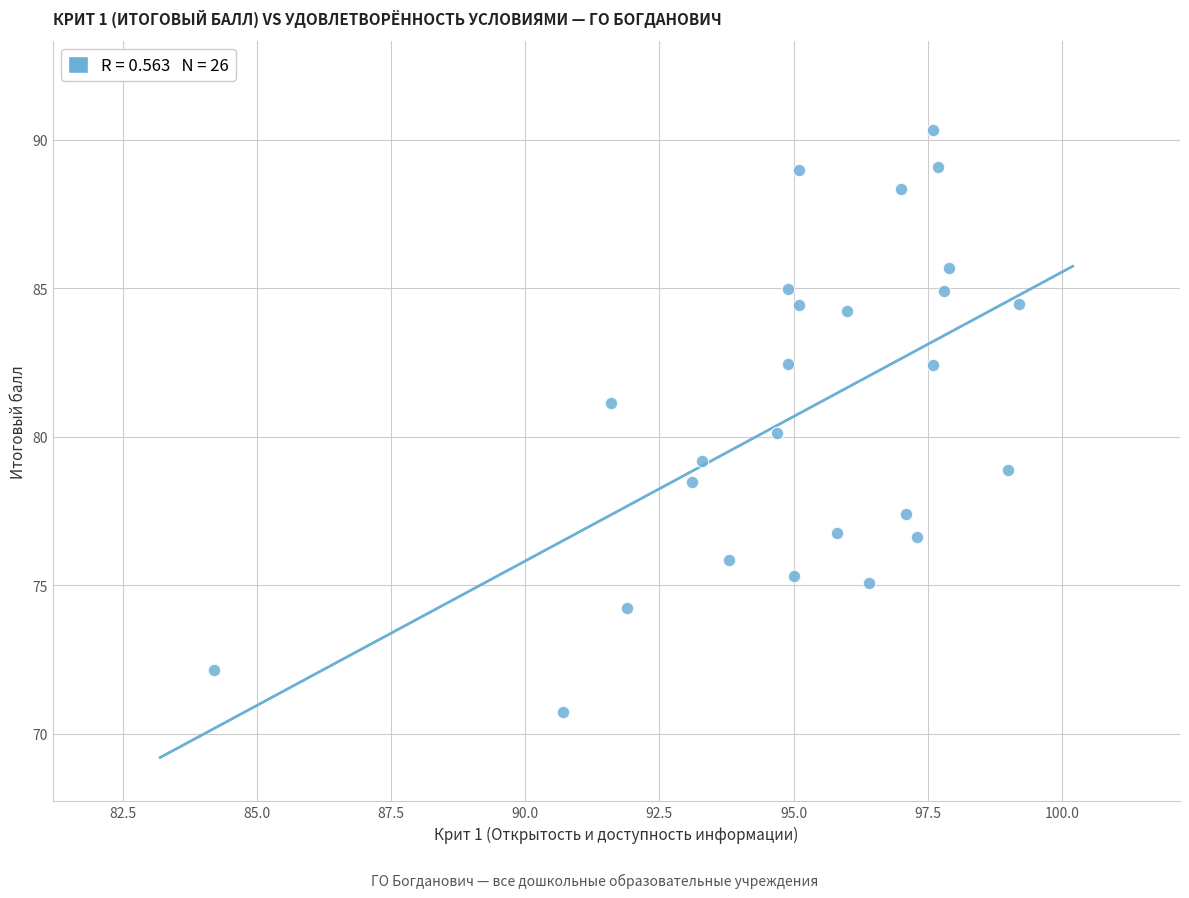

What is the range of Y values (max minus min)?

19.6